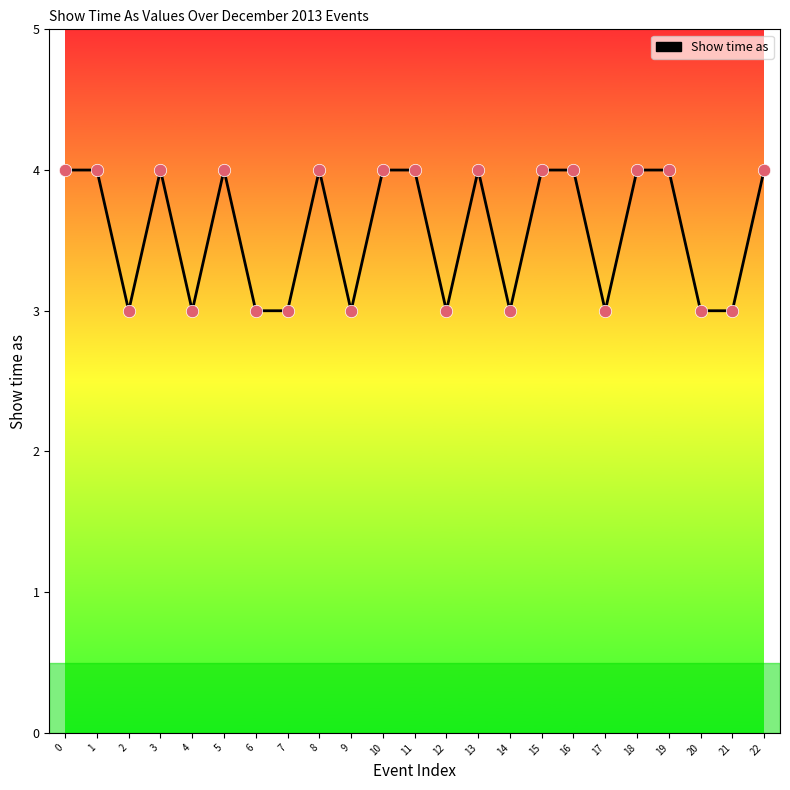

What is the ratio of the value at 0 to the value at 12?

1.3